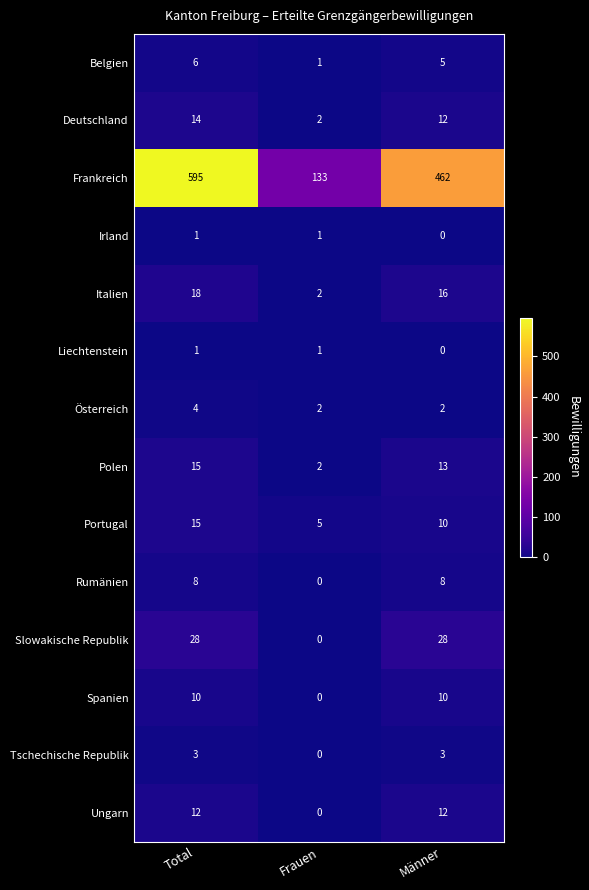

Which series has the widest spread of values?

Frankreich